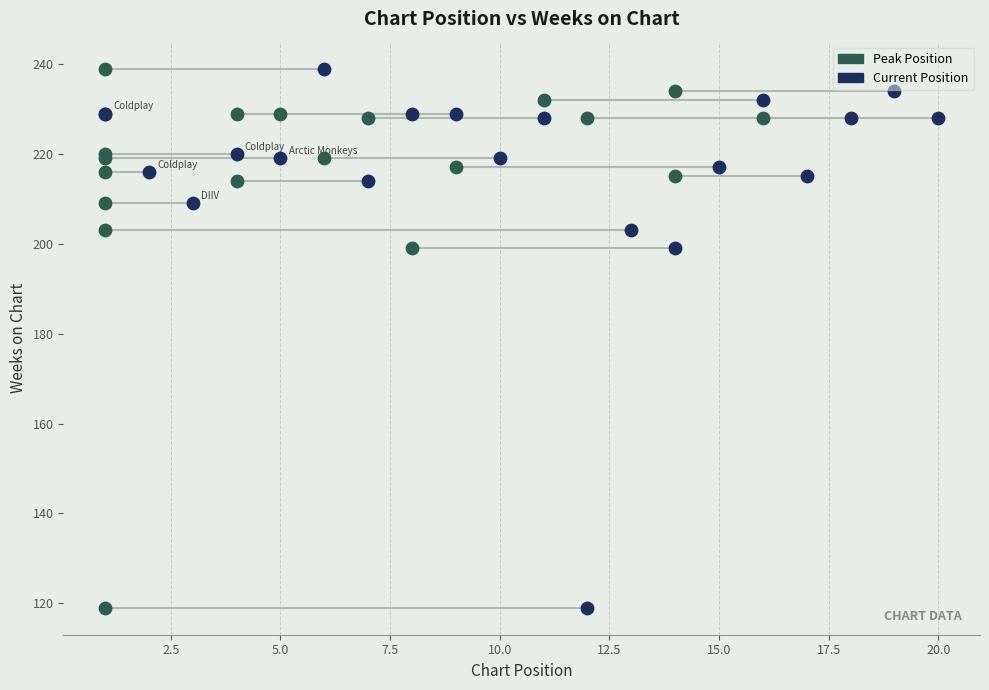

What are all the series names shown in the legend?

Peak Position, Current Position